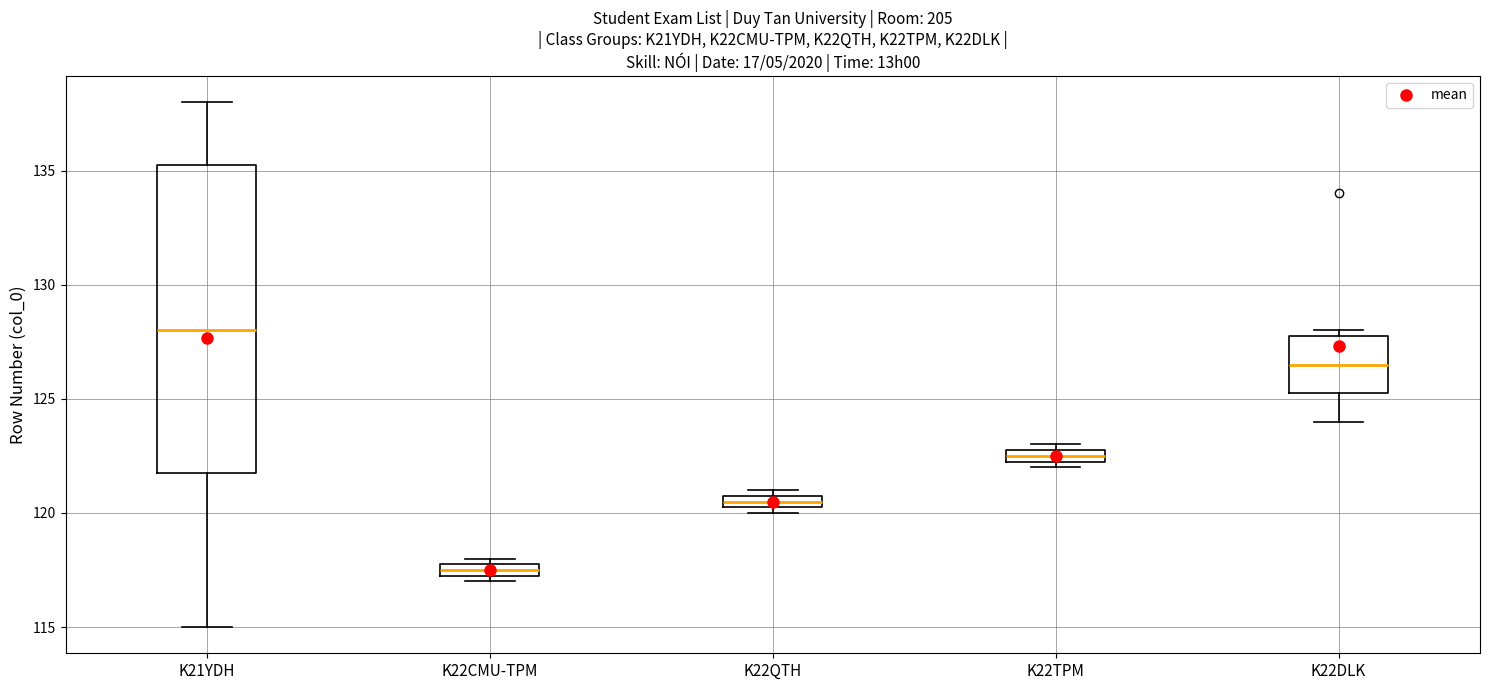

Which box is the tallest, from its lower edge to its upper edge?

K21YDH